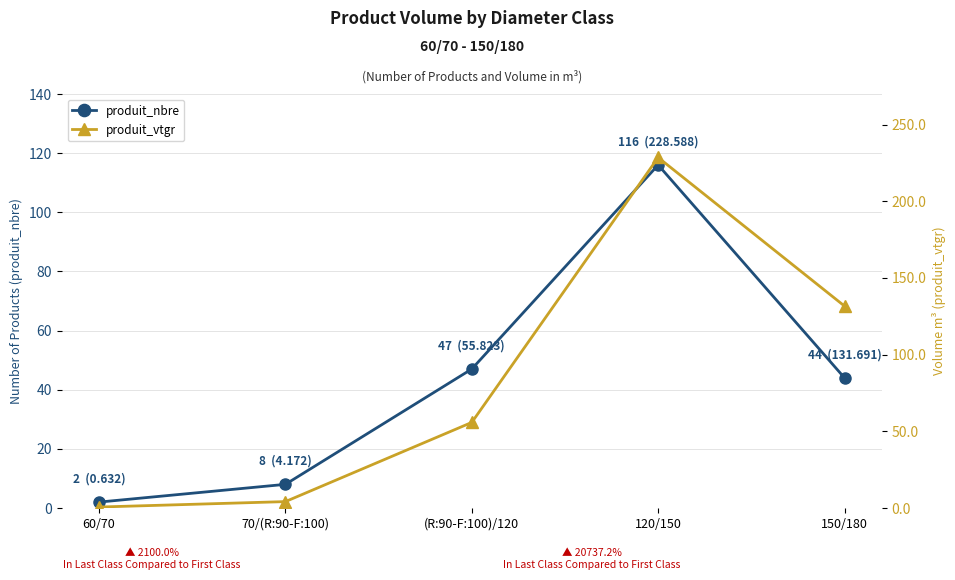

Reading left to right, transcribe all the data shown in this chart.

produit_nbre: 2.0	8.0	47.0	116.0	44.0
produit_vtgr: 0.6	4.2	55.8	228.6	131.7